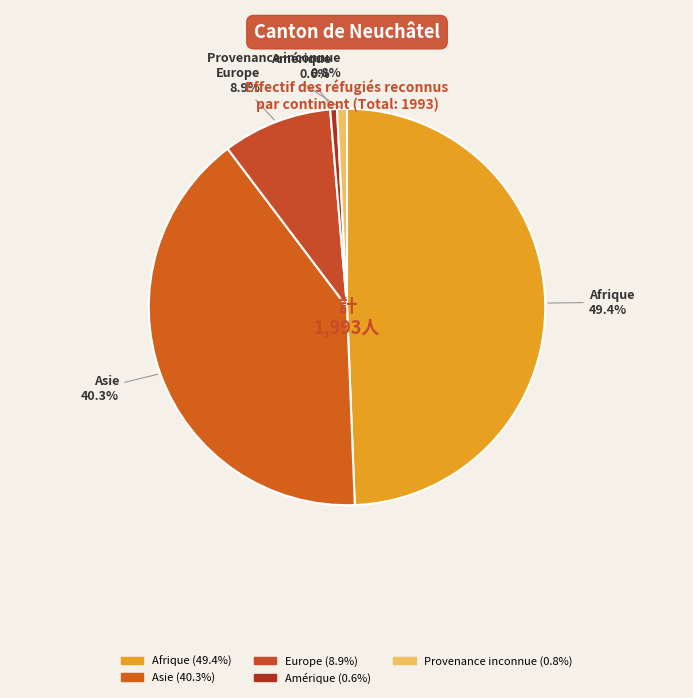

Is it true that Asie is 33% of the pie?

False